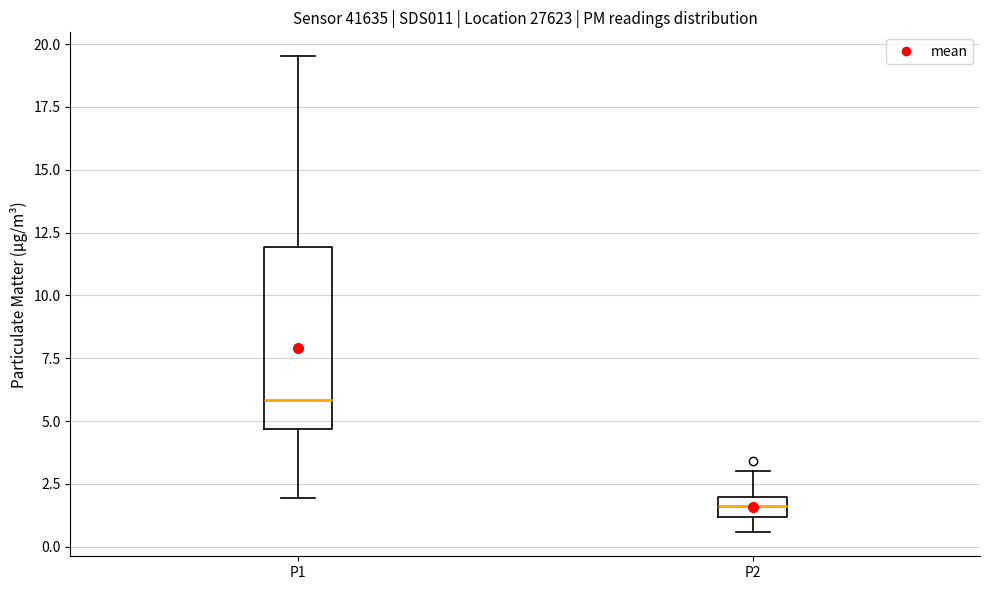

Comparing the boxes themselves (not the whiskers), which one is the tallest?

P1